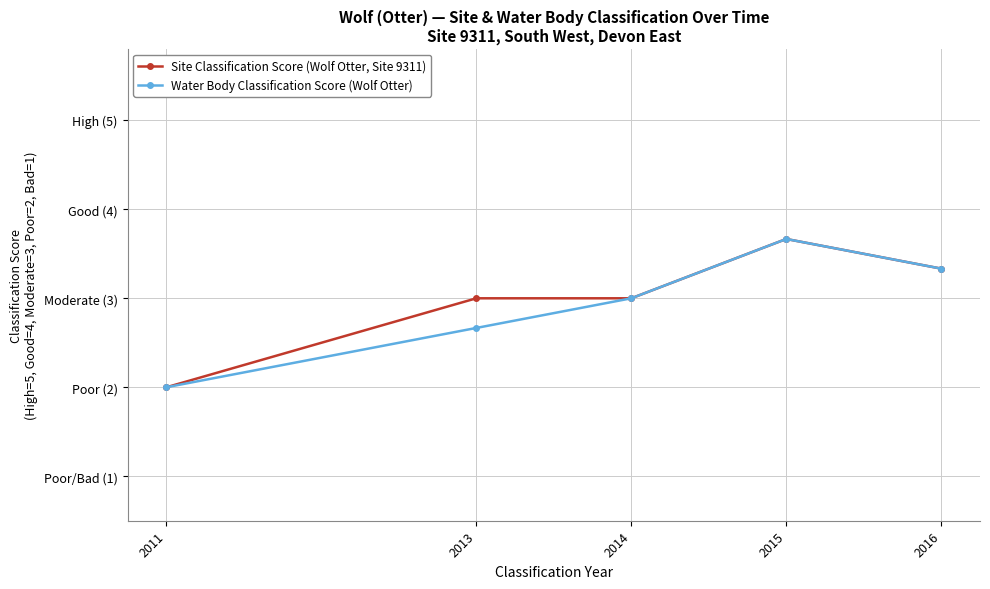

Does the chart have visible grid lines?

Yes